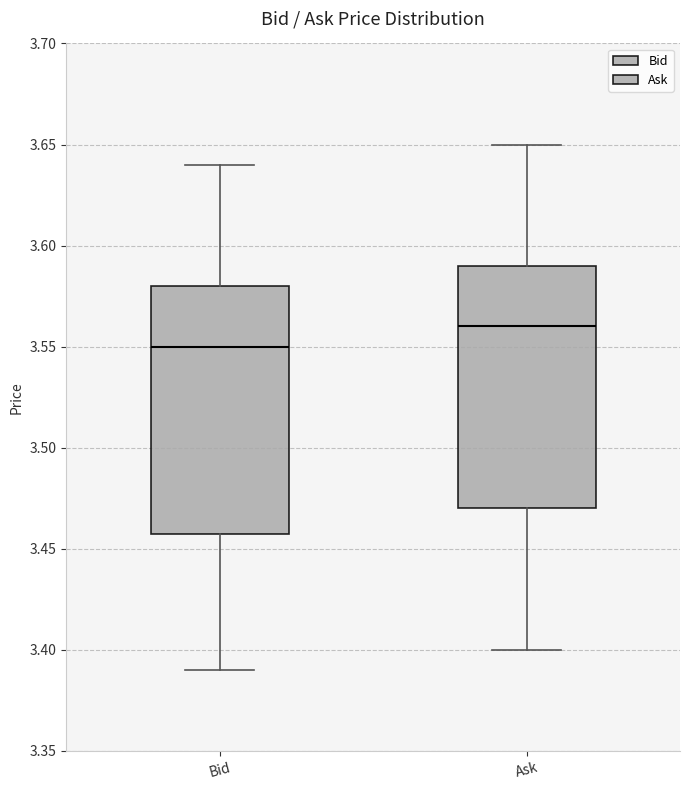

Where is the lower edge of the box for Bid on the y-axis? The values are not printed on the chart, so give them approximately, as read against the axis.

3.46